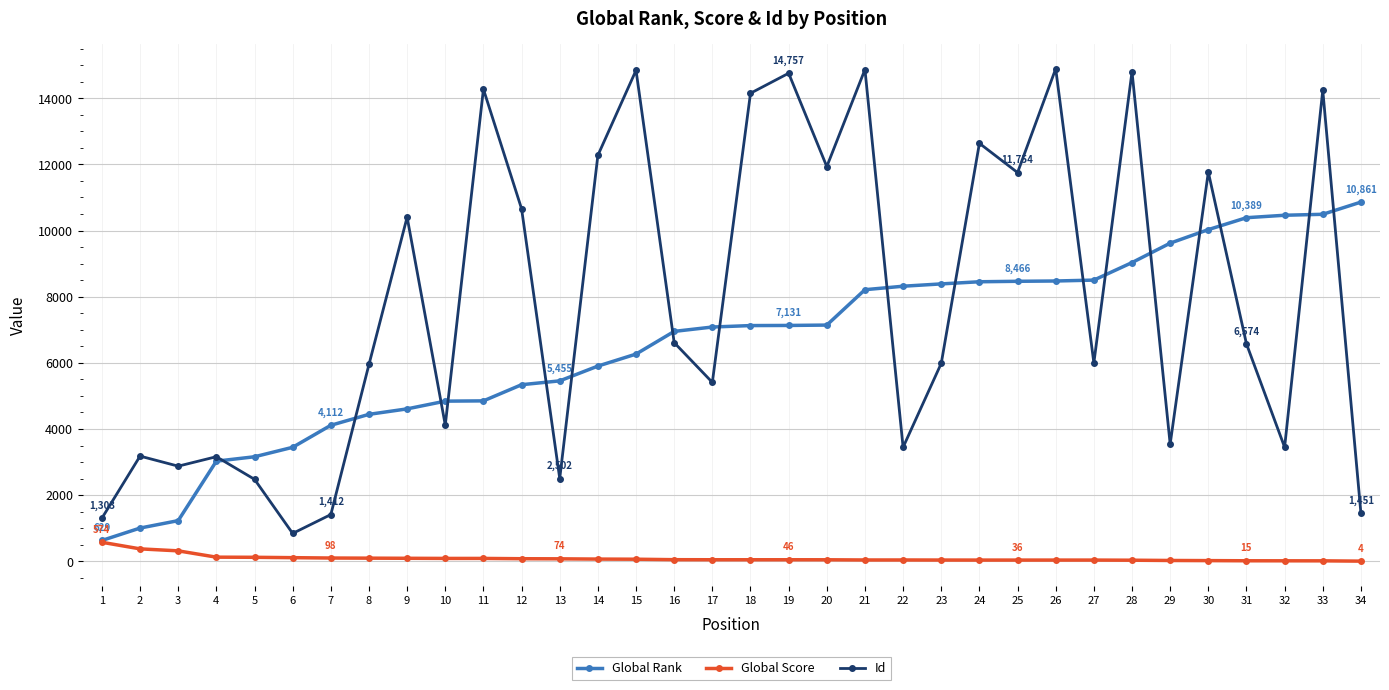

What is the maximum value for Id?

14893